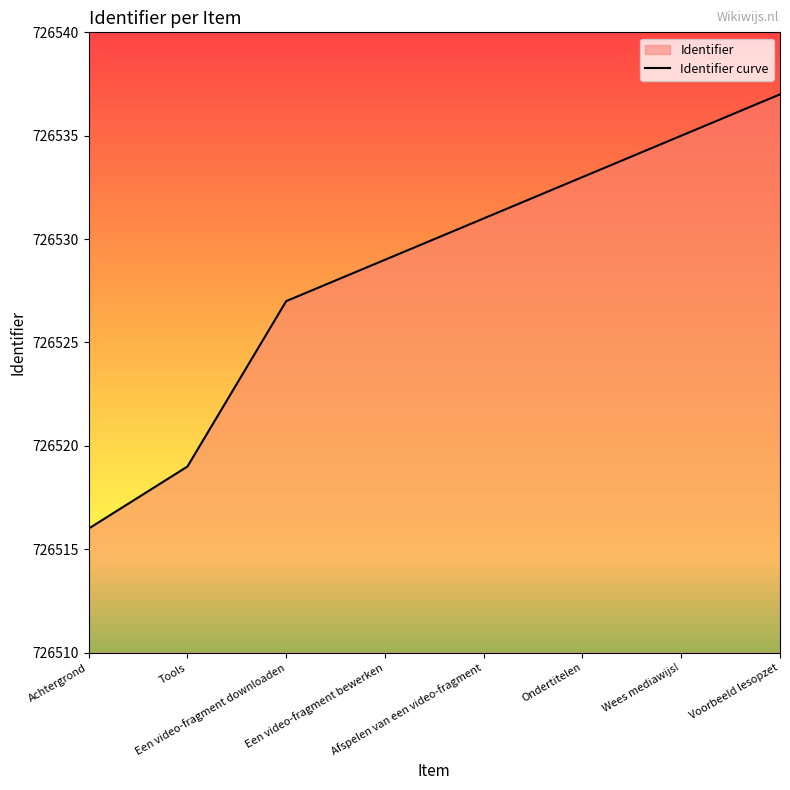

What is the value of the 2nd point from the left?

726519